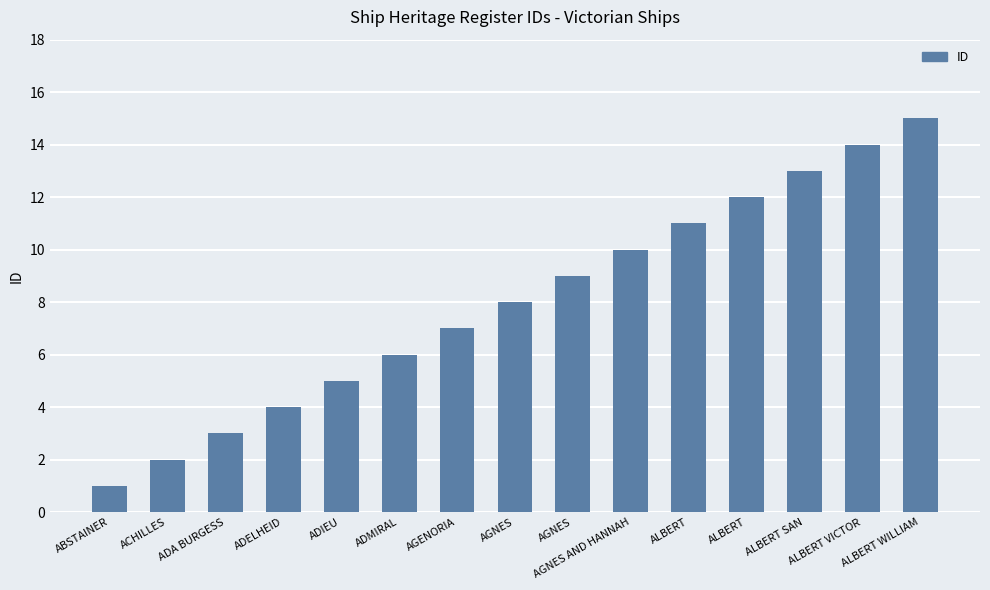

How many bars are there in total?

15